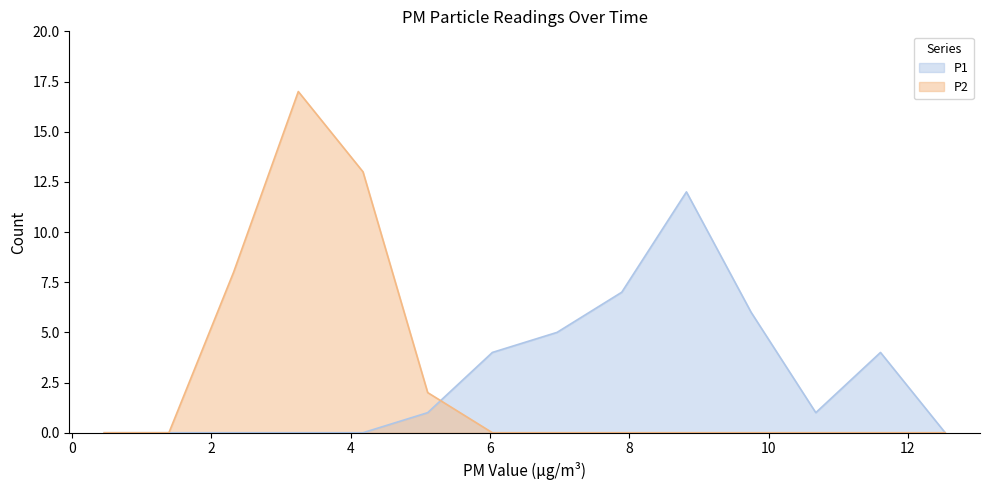

What are all the series names shown in the legend?

P1, P2